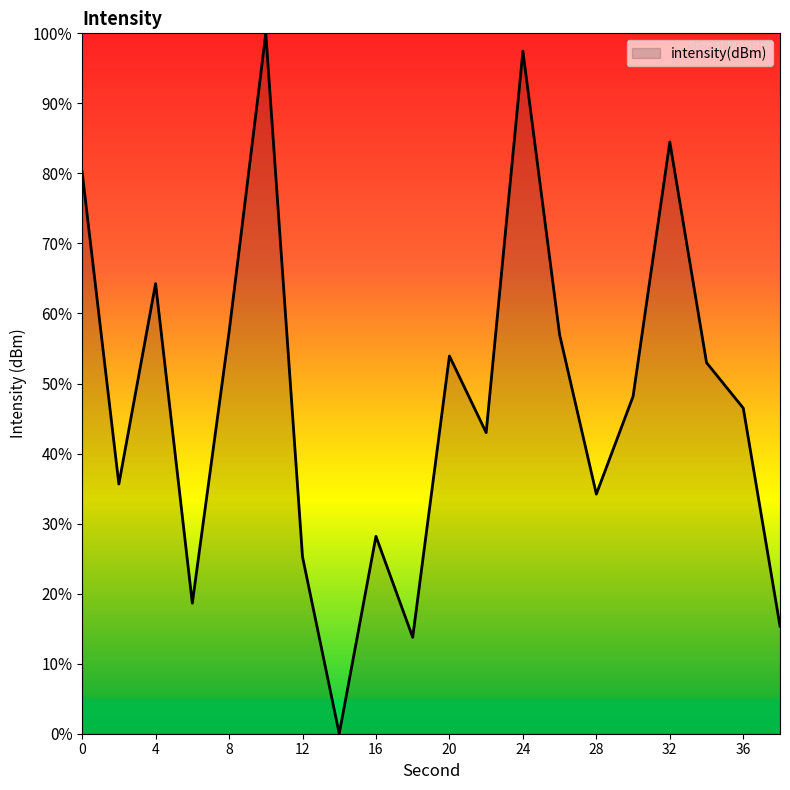

What is the greatest value displayed?

100.0